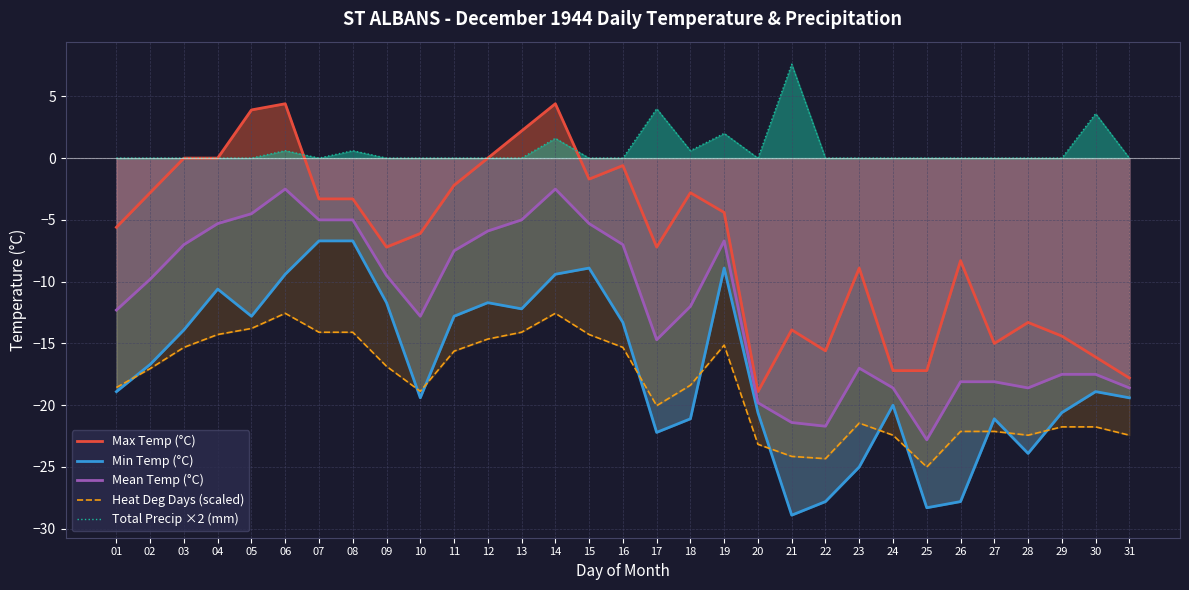

Is the value of Heat Deg Days (scaled) at 27 greater than the value of Mean Temp (°C) at 17?

No